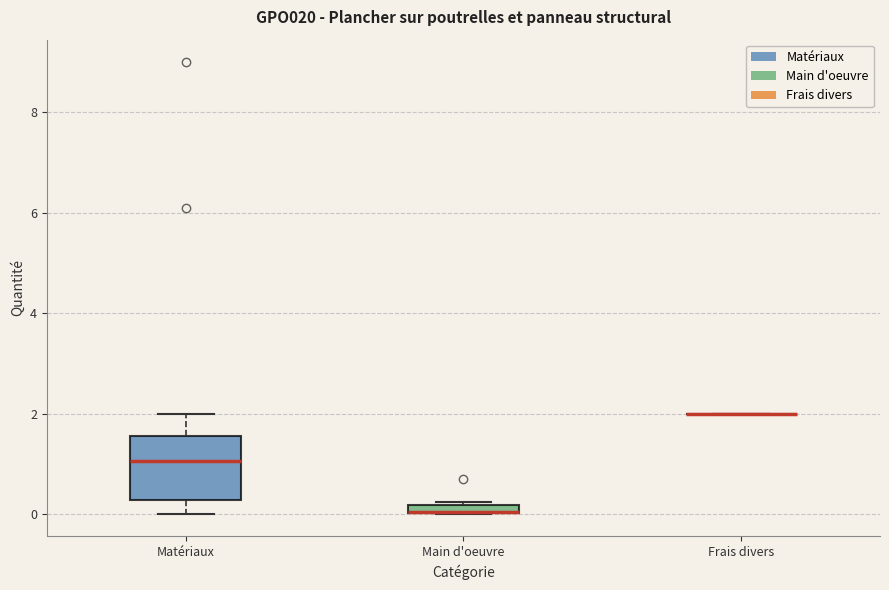

Comparing the boxes themselves (not the whiskers), which one is the tallest?

Matériaux